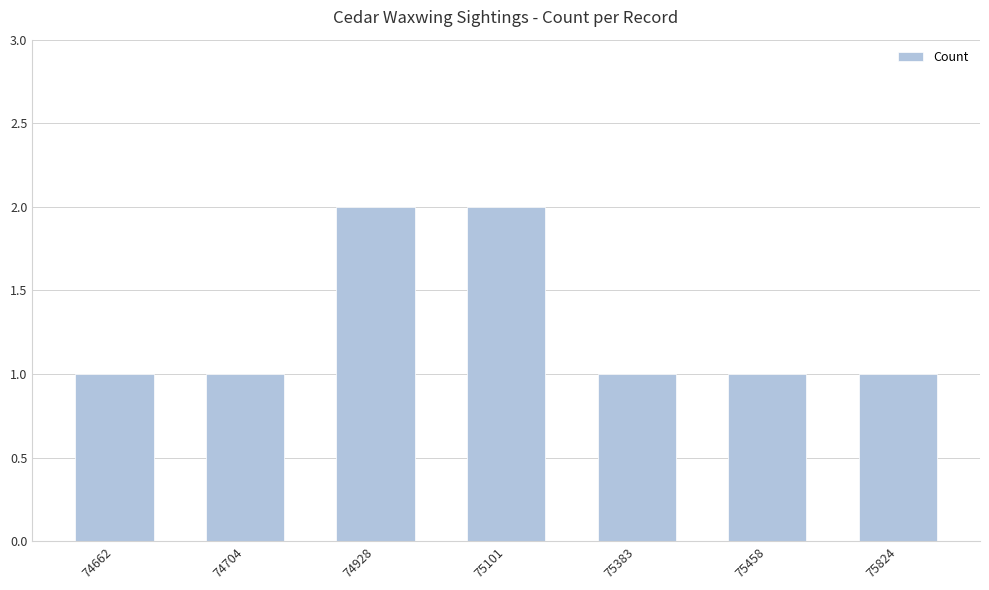

Approximately how many times larger is the value at 75383 compared to 74704?

1.0